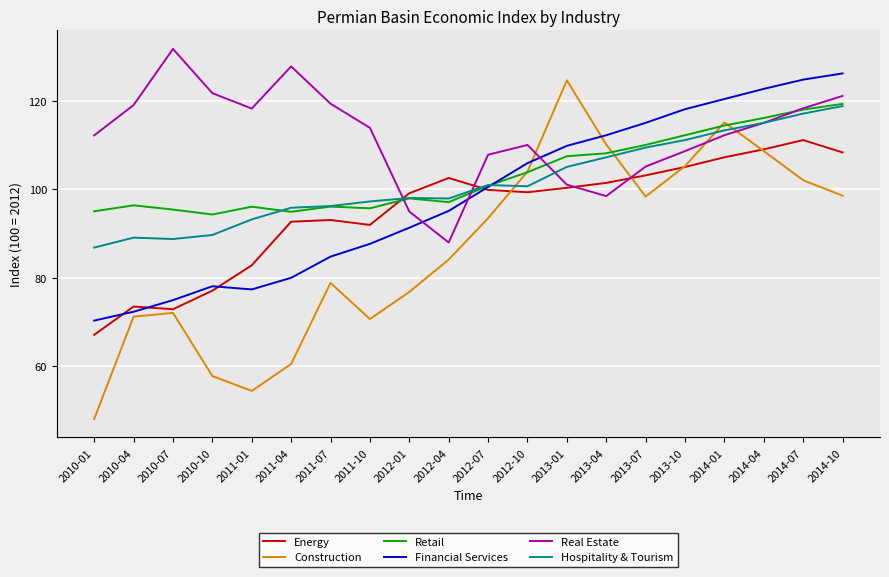

What position from the right is 2013-07?

6